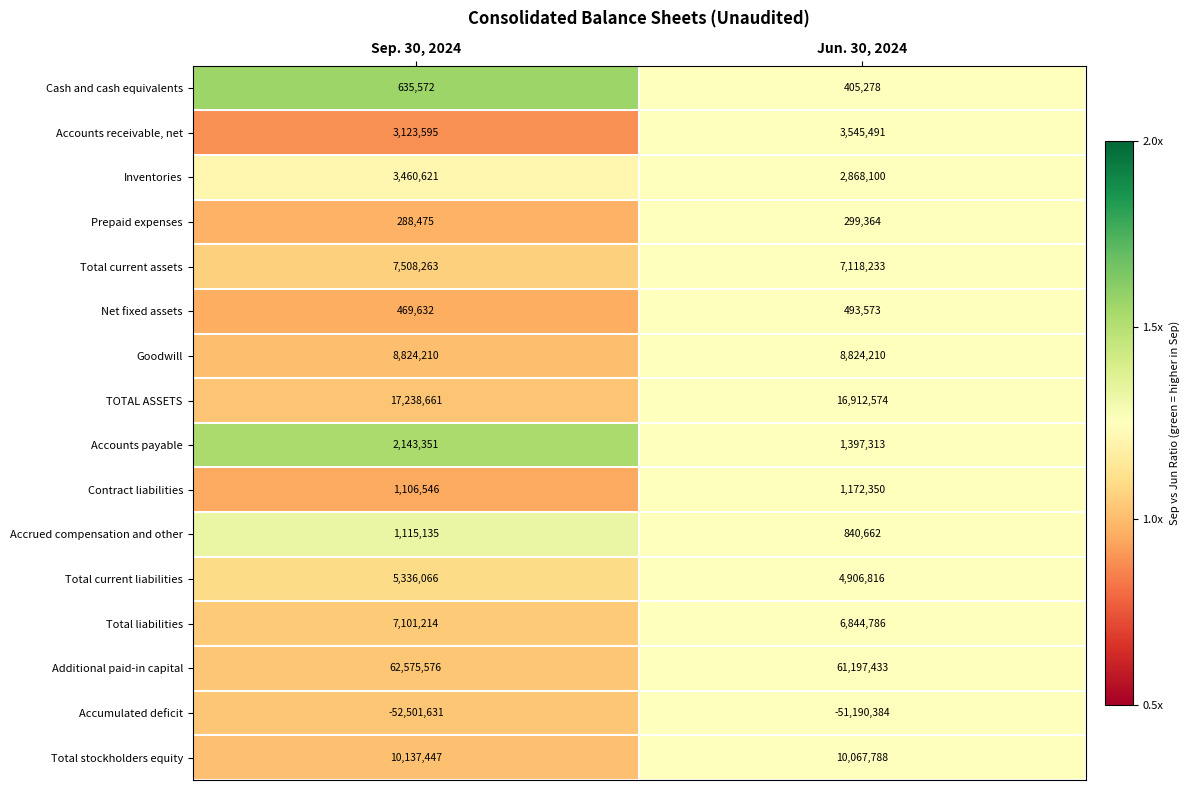

Which label corresponds to the smallest value in the chart?

Sep. 30, 2024